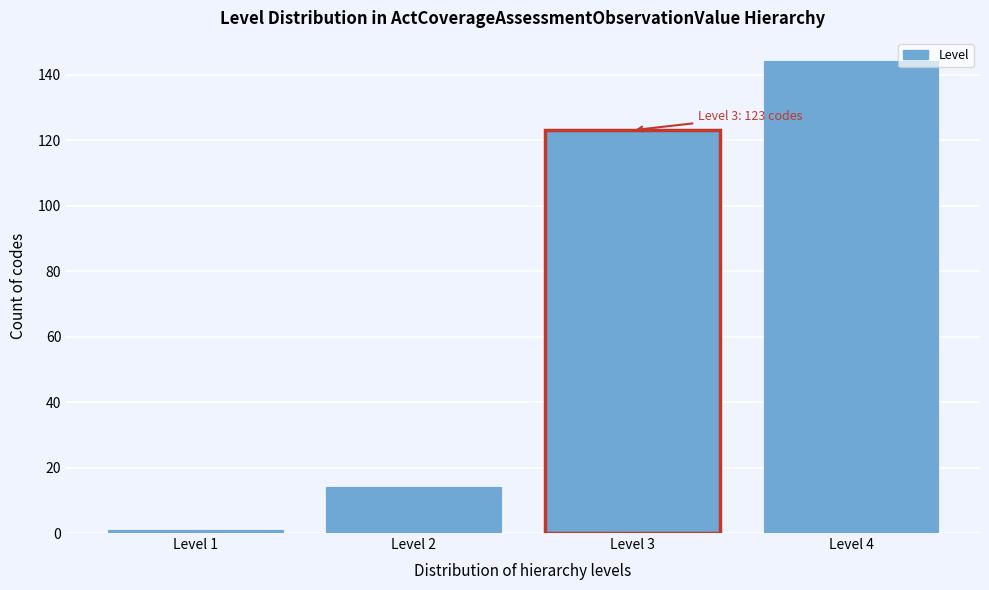

Reading right to left, list all the values displayed in this chart.

144	123	14	1